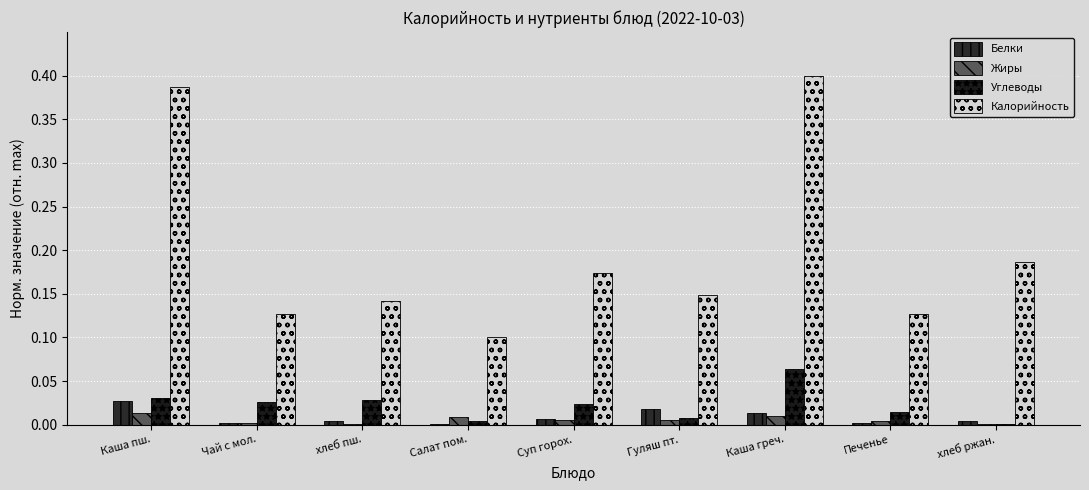

Reading right to left, list all the values displayed in this chart.

Белки: хлеб ржан.=0.0	Печенье=0.0	Каша греч.=0.0	Гуляш пт.=0.0	Суп горох.=0.0	Салат пом.=0.0	хлеб пш.=0.0	Чай с мол.=0.0	Каша пш.=0.0
Жиры: хлеб ржан.=0.0	Печенье=0.0	Каша греч.=0.0	Гуляш пт.=0.0	Суп горох.=0.0	Салат пом.=0.0	хлеб пш.=0.0	Чай с мол.=0.0	Каша пш.=0.0
Углеводы: хлеб ржан.=0.0	Печенье=0.0	Каша греч.=0.1	Гуляш пт.=0.0	Суп горох.=0.0	Салат пом.=0.0	хлеб пш.=0.0	Чай с мол.=0.0	Каша пш.=0.0
Калорийность: хлеб ржан.=0.2	Печенье=0.1	Каша греч.=0.4	Гуляш пт.=0.1	Суп горох.=0.2	Салат пом.=0.1	хлеб пш.=0.1	Чай с мол.=0.1	Каша пш.=0.4